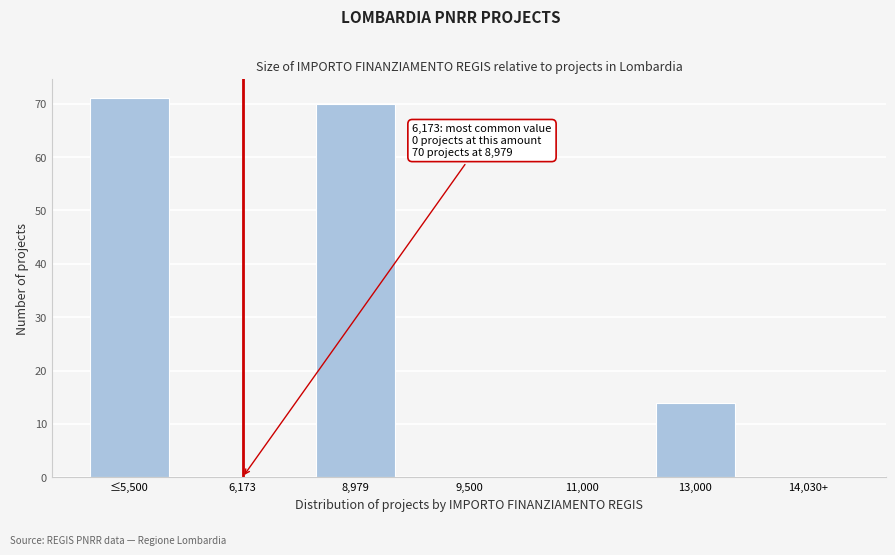

Reading left to right, extract all data points from this chart.

≤5,500=71	6,173=0	8,979=70	9,500=0	11,000=0	13,000=14	14,030+=0